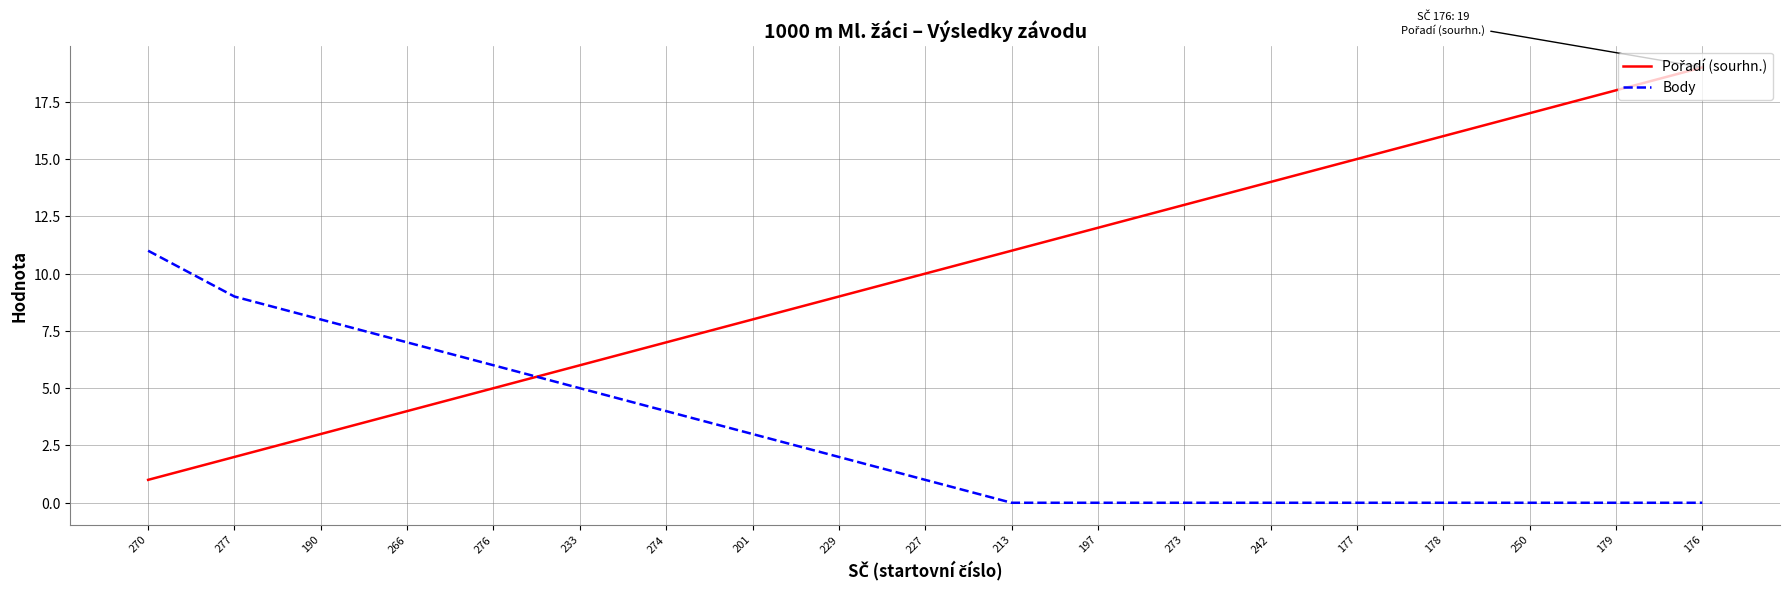

What is the total value across all series at 176?

19